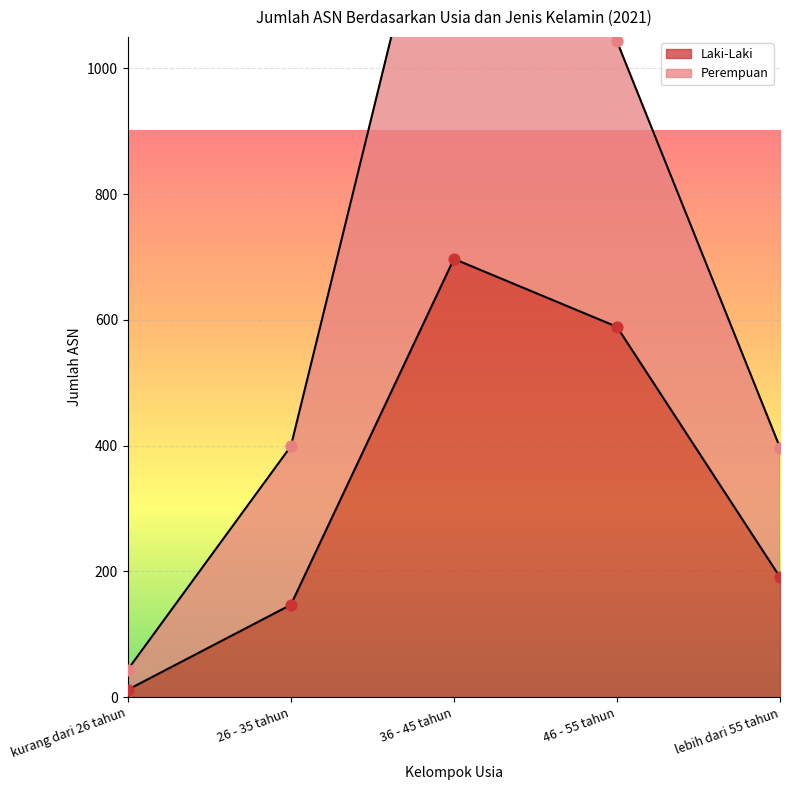

Which series has the largest Y range (max minus min)?

Perempuan